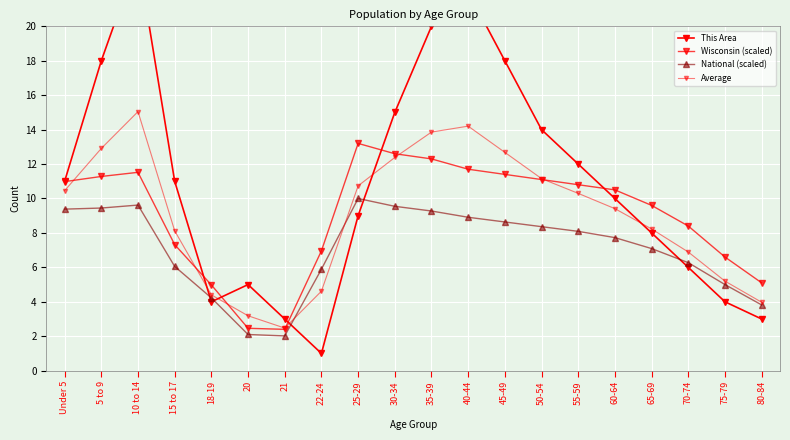

How many lines are shown in the chart?

4